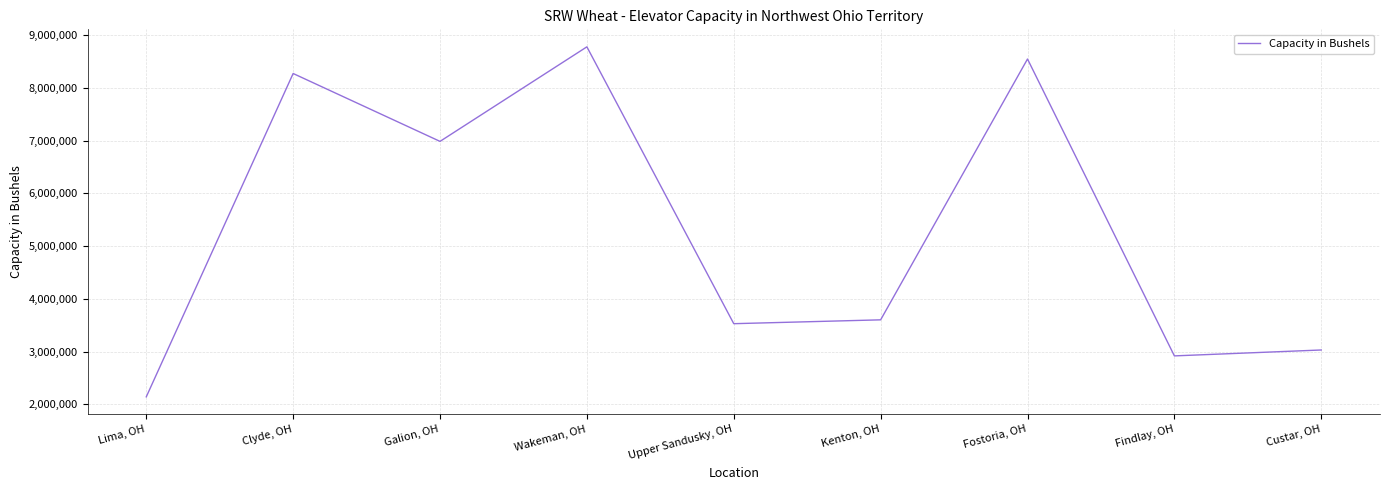

Which category has the highest value across all series?

Wakeman, OH